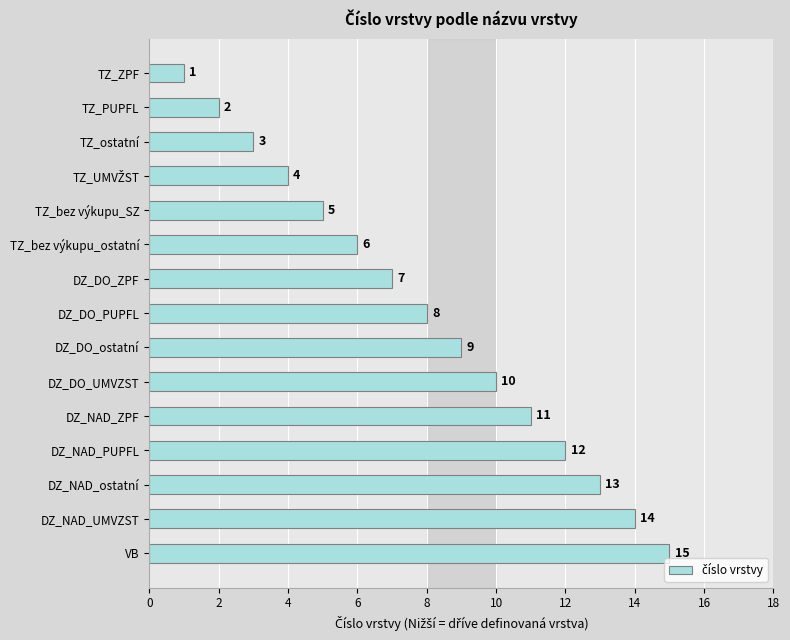

What is the label of the 13th bar from the bottom?

TZ_ostatní